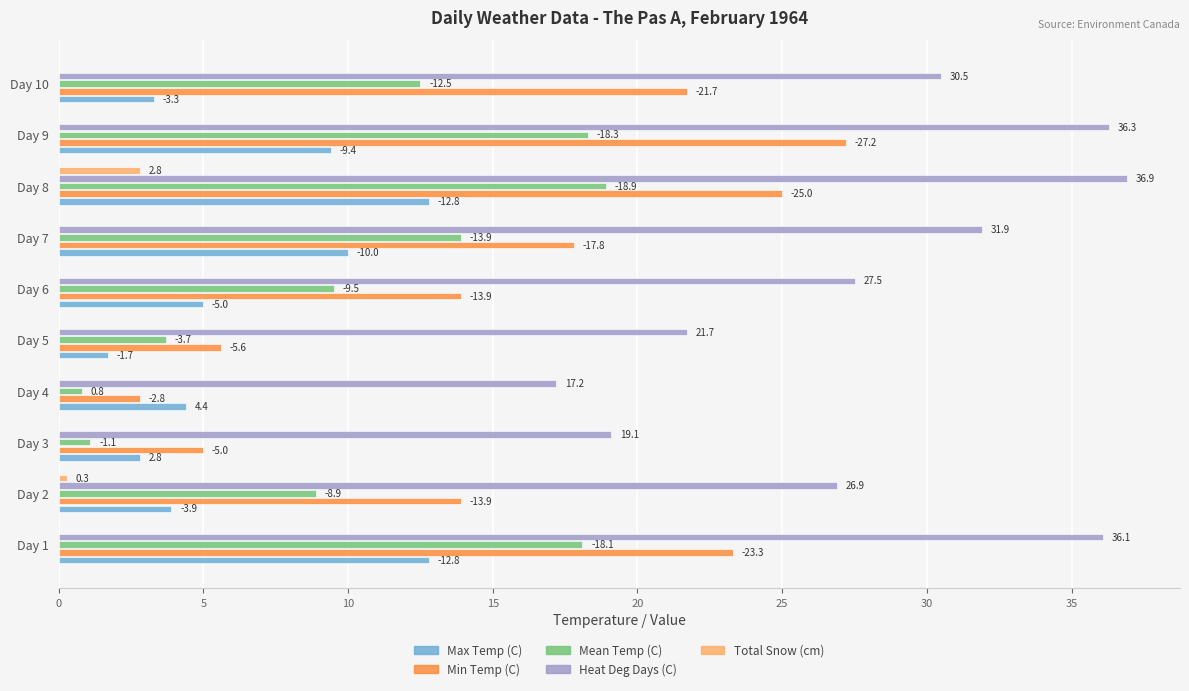

What is the average value of the Total Snow (cm) series?

0.3